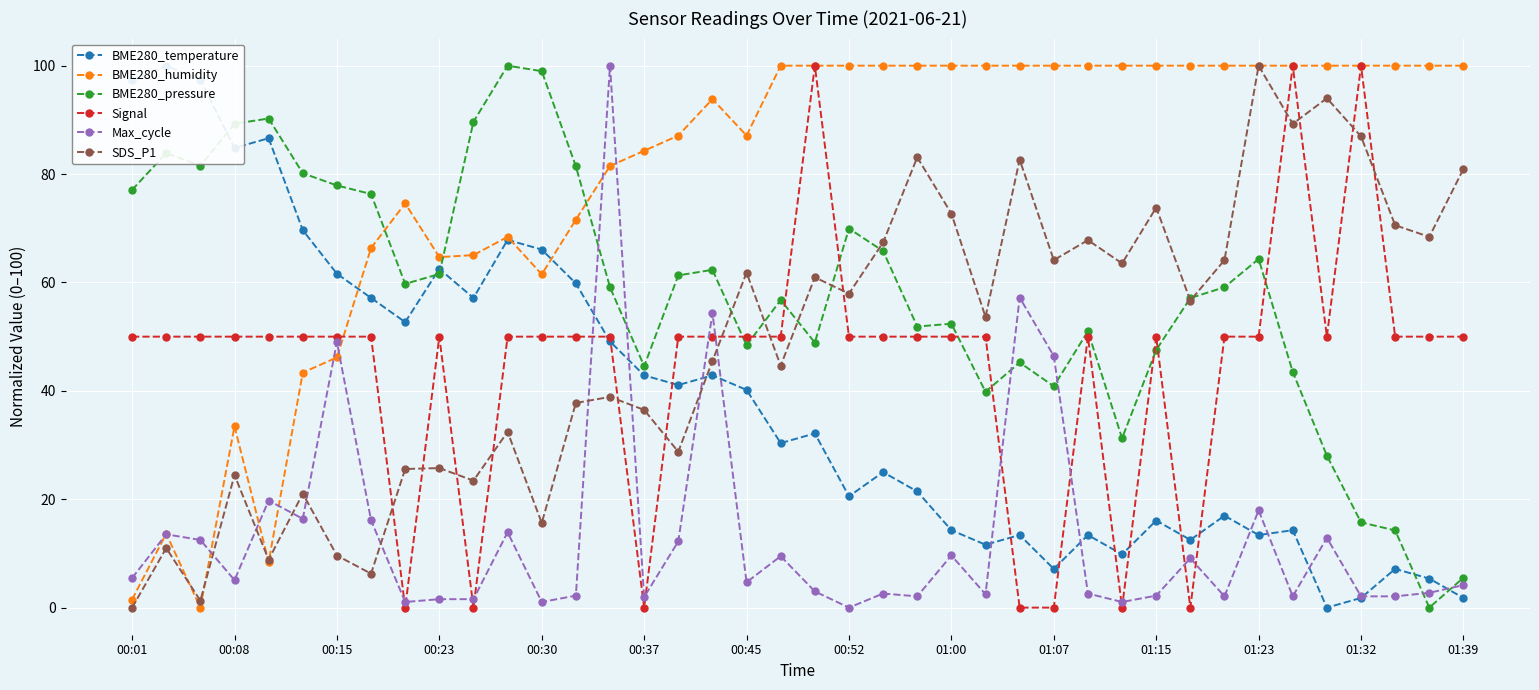

What is the sum of all BME280_pressure values?

2312.4